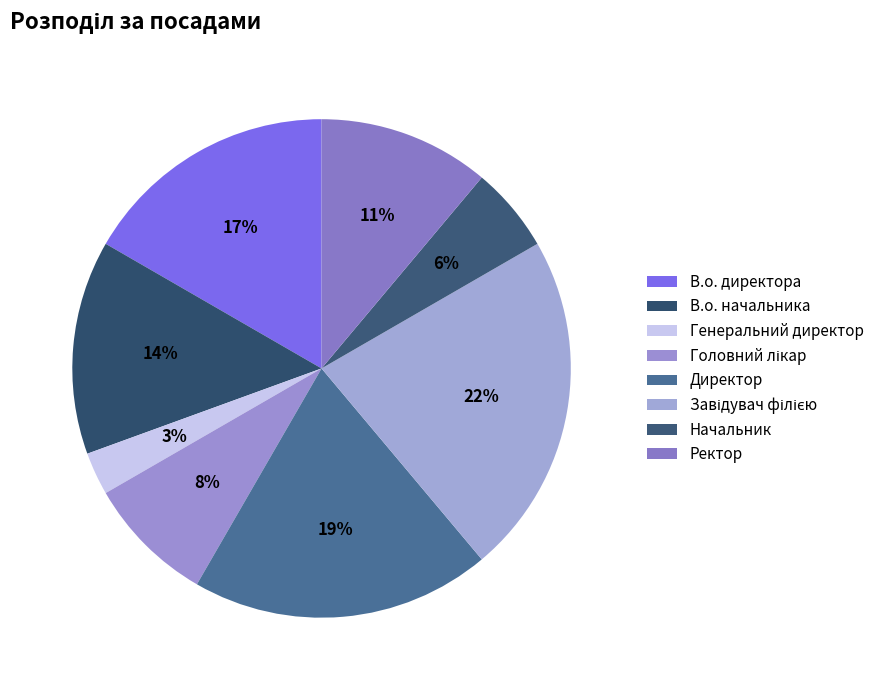

How many slices are in this pie chart?

8